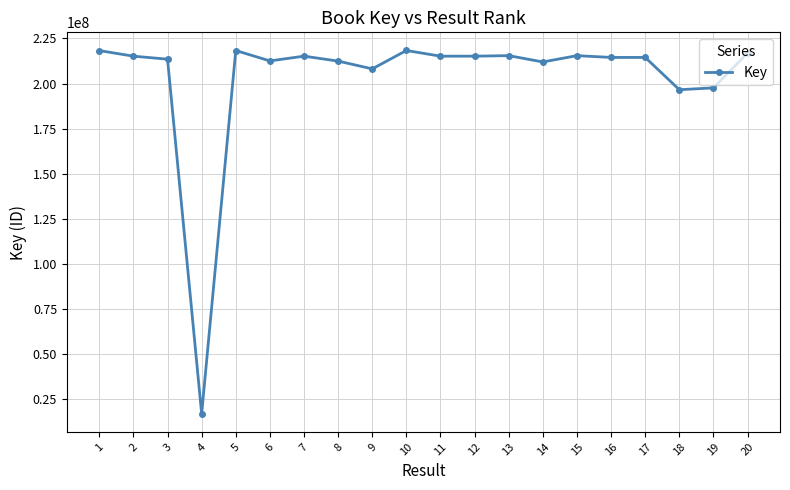

What is the sum of the values at 6 and 15?

428030700